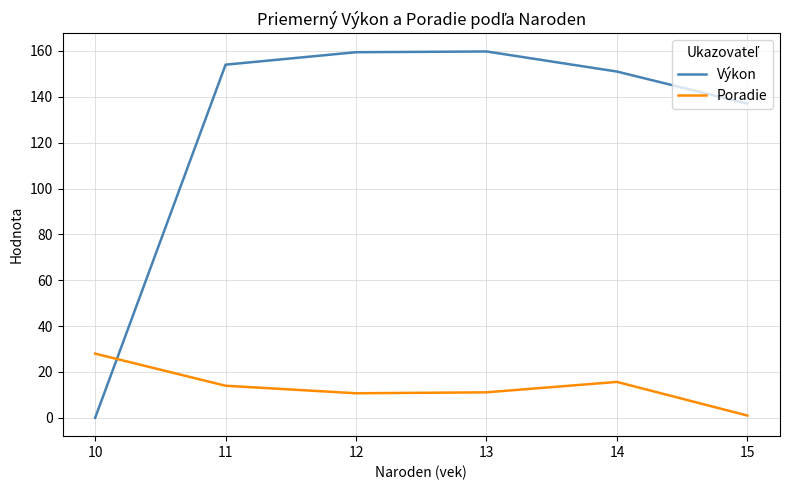

True or false: Poradie and Výkon intersect in this chart.

True